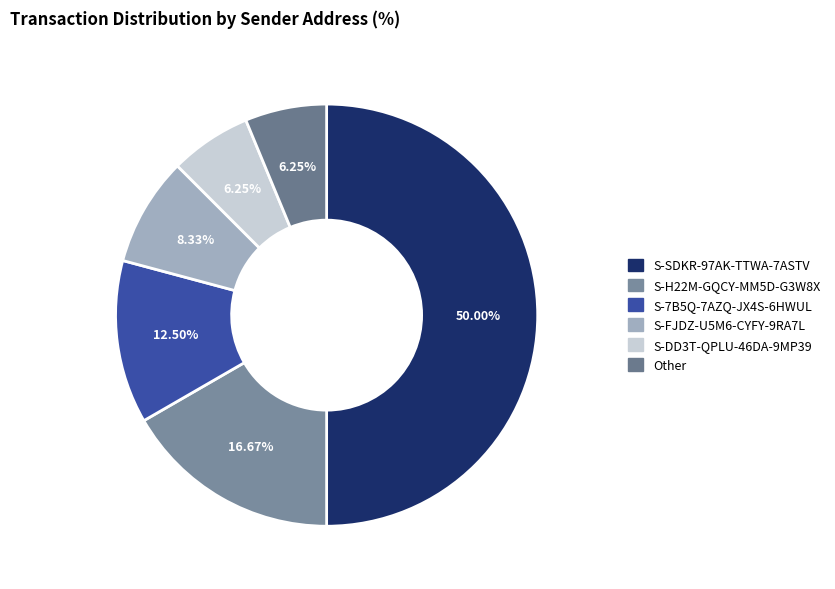

How many segments does this pie chart have?

6